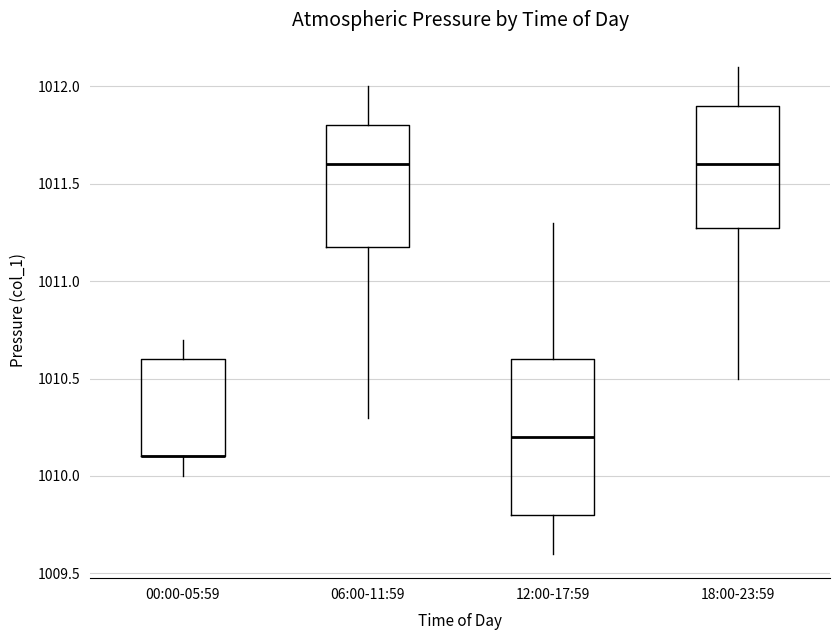

Reading left to right, transcribe this box plot: for each box, give where its median line is, the range the box spans, and where its two whiskers end, as read against the y-axis. The values are not printed on the chart, so give them approximately, as read against the axis.

00:00-05:59: median 1010.1 (drawn on the box's lower edge), box 1010.1 to 1010.6, whiskers 1010.0 to 1010.7
06:00-11:59: median 1011.6, box 1011.2 to 1011.8, whiskers 1010.3 to 1012.0
12:00-17:59: median 1010.2, box 1009.8 to 1010.6, whiskers 1009.6 to 1011.3
18:00-23:59: median 1011.6, box 1011.3 to 1011.9, whiskers 1010.5 to 1012.1